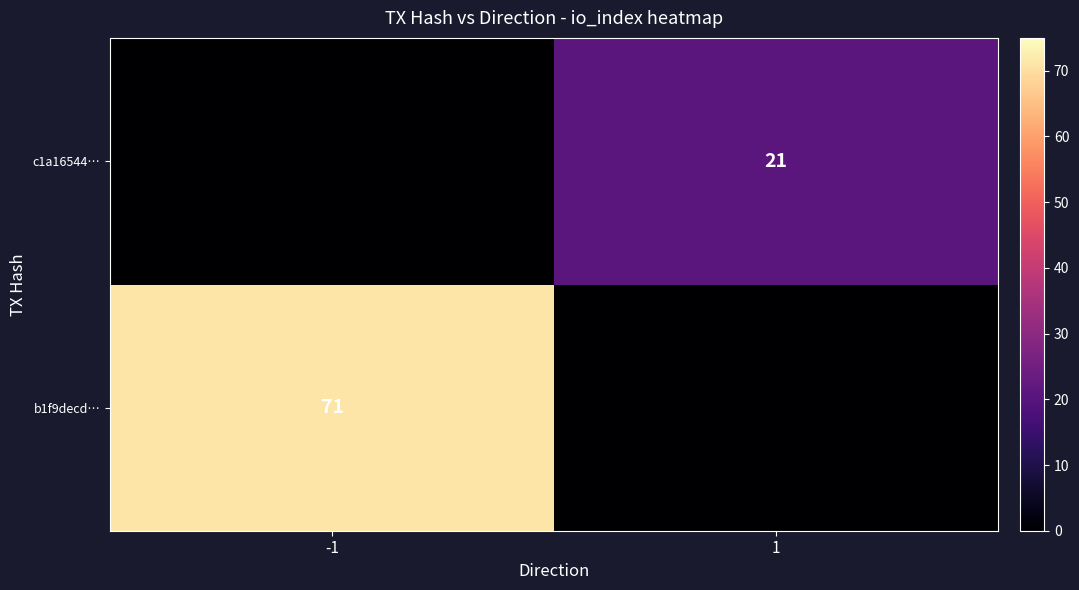

True or false: c1a16544… has a value of 21 at 1.

True